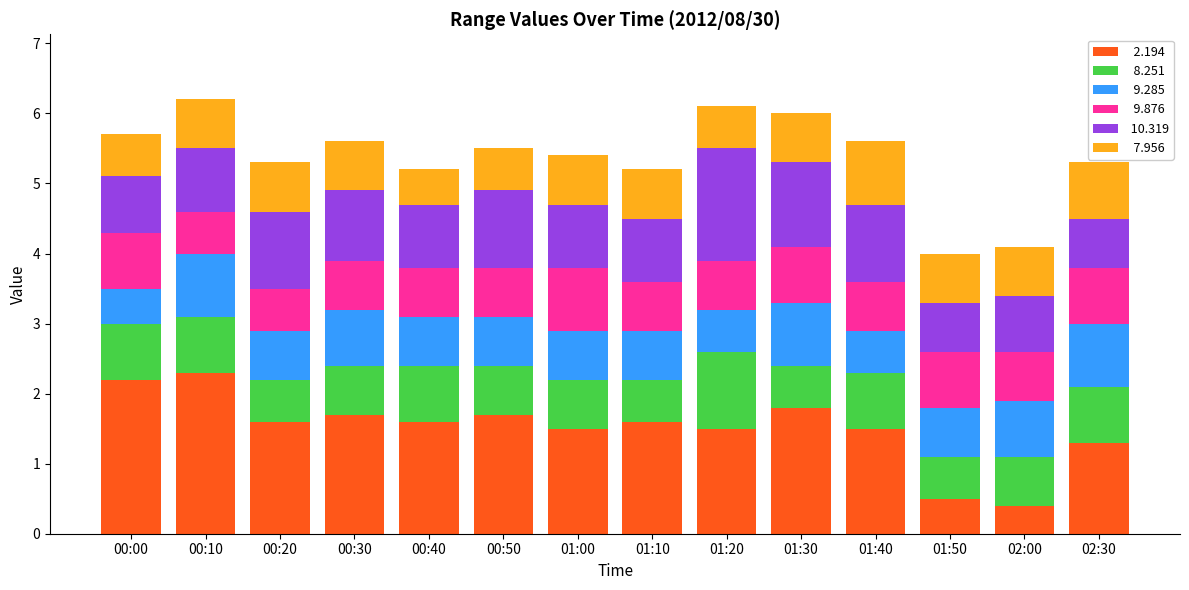

What is the total value across all series at 00:00?

5.7